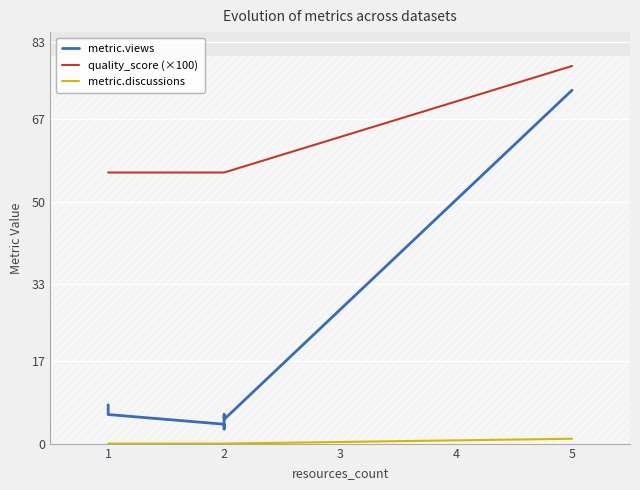

True or false: quality_score (×100) and metric.discussions intersect in this chart.

False